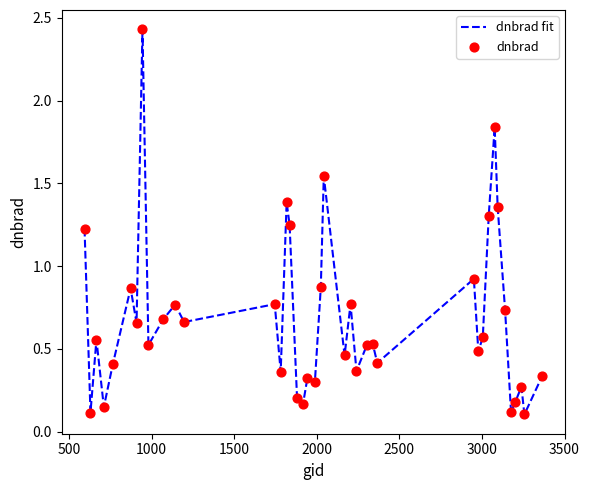

What is the difference between the maximum and minimum values?

2.3